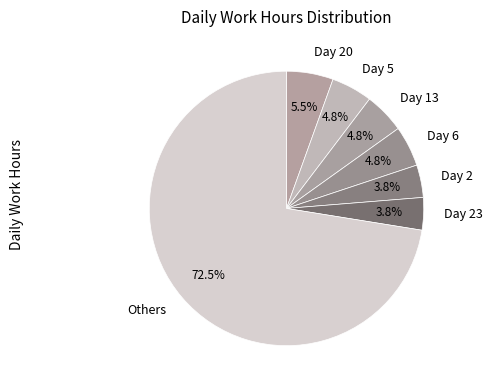

Which has a higher value, Day 2 or Day 6?

Day 6